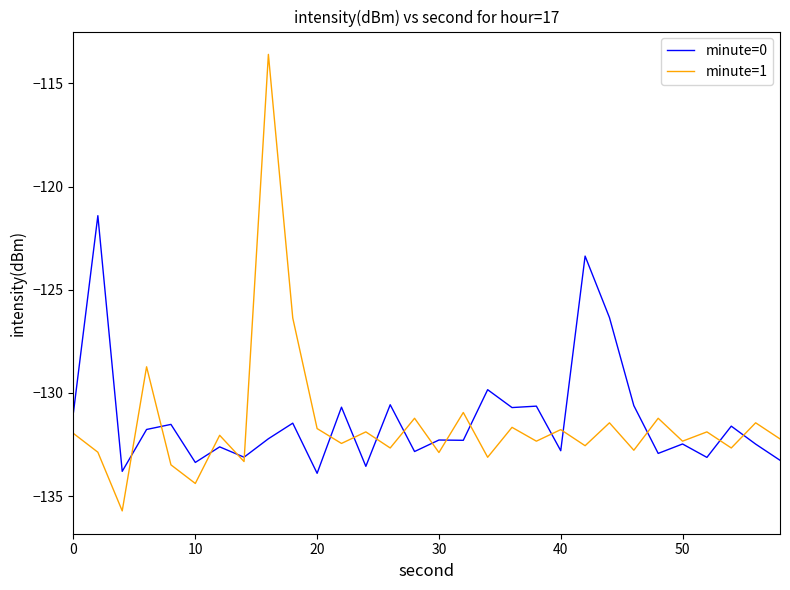

What is the maximum value shown in the chart?

-113.6